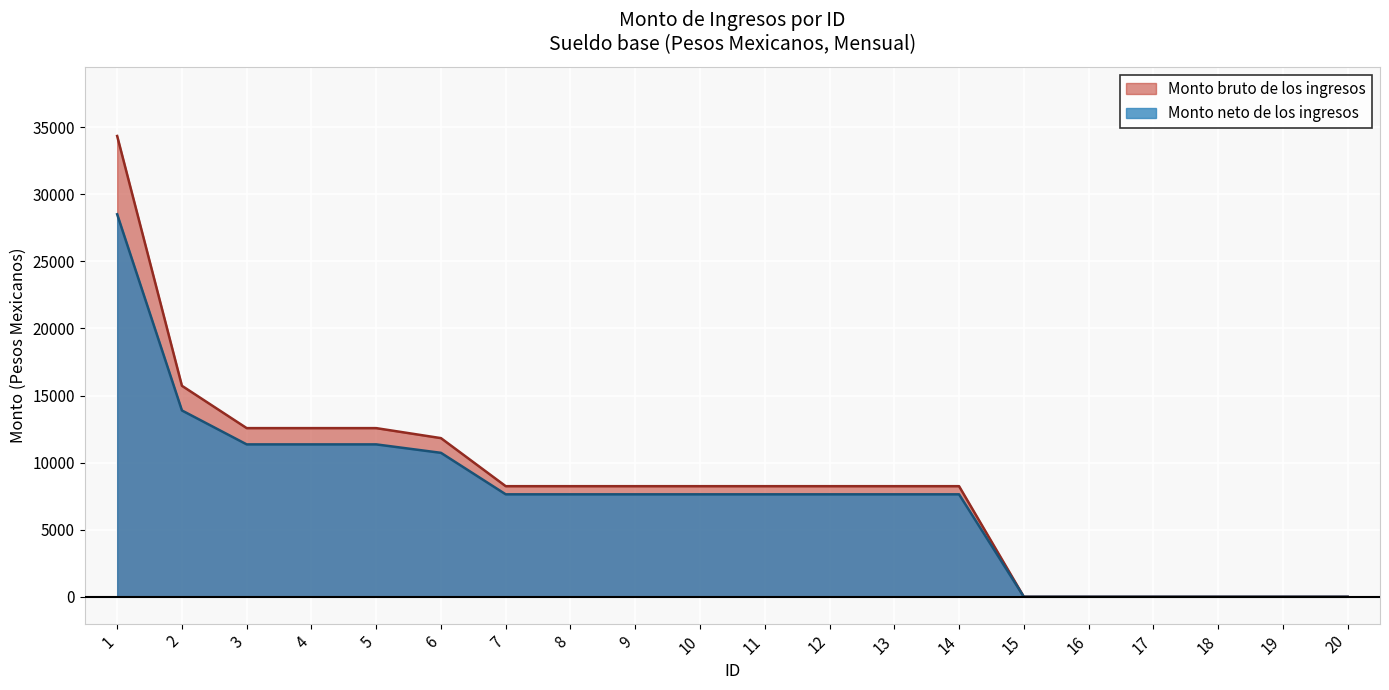

True or false: Monto bruto de los ingresos has a value of 15727 at 2.

True